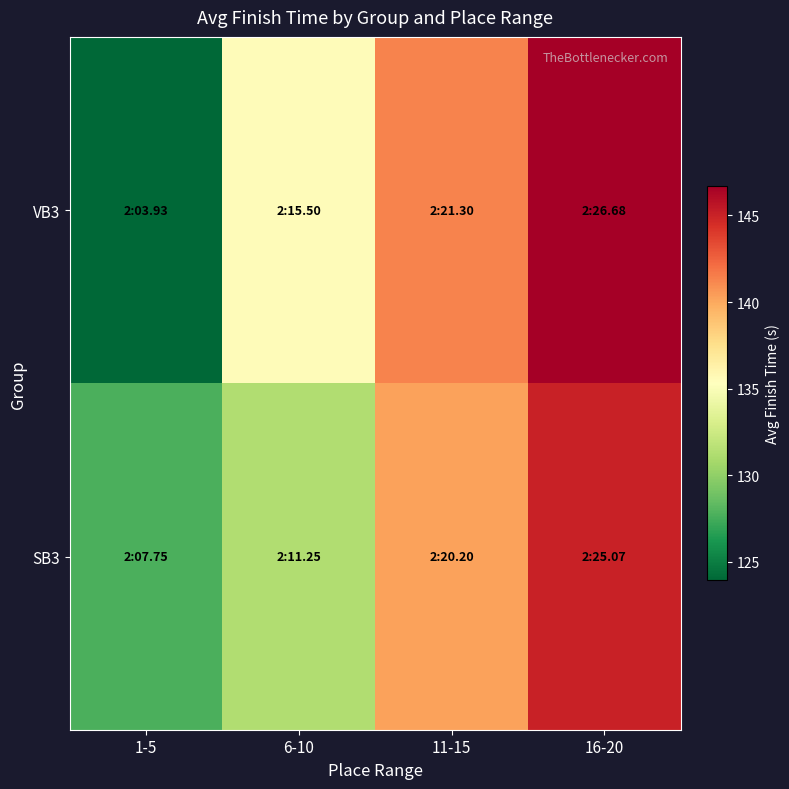

Rank the series by their maximum value, from lowest to highest.

SB3, VB3